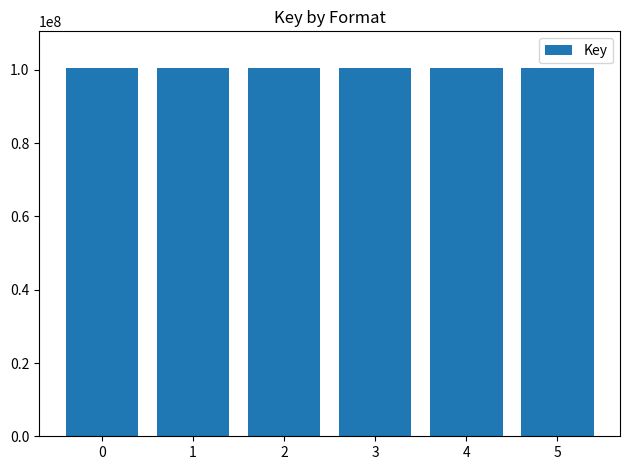

Read the value at 0.

100477987